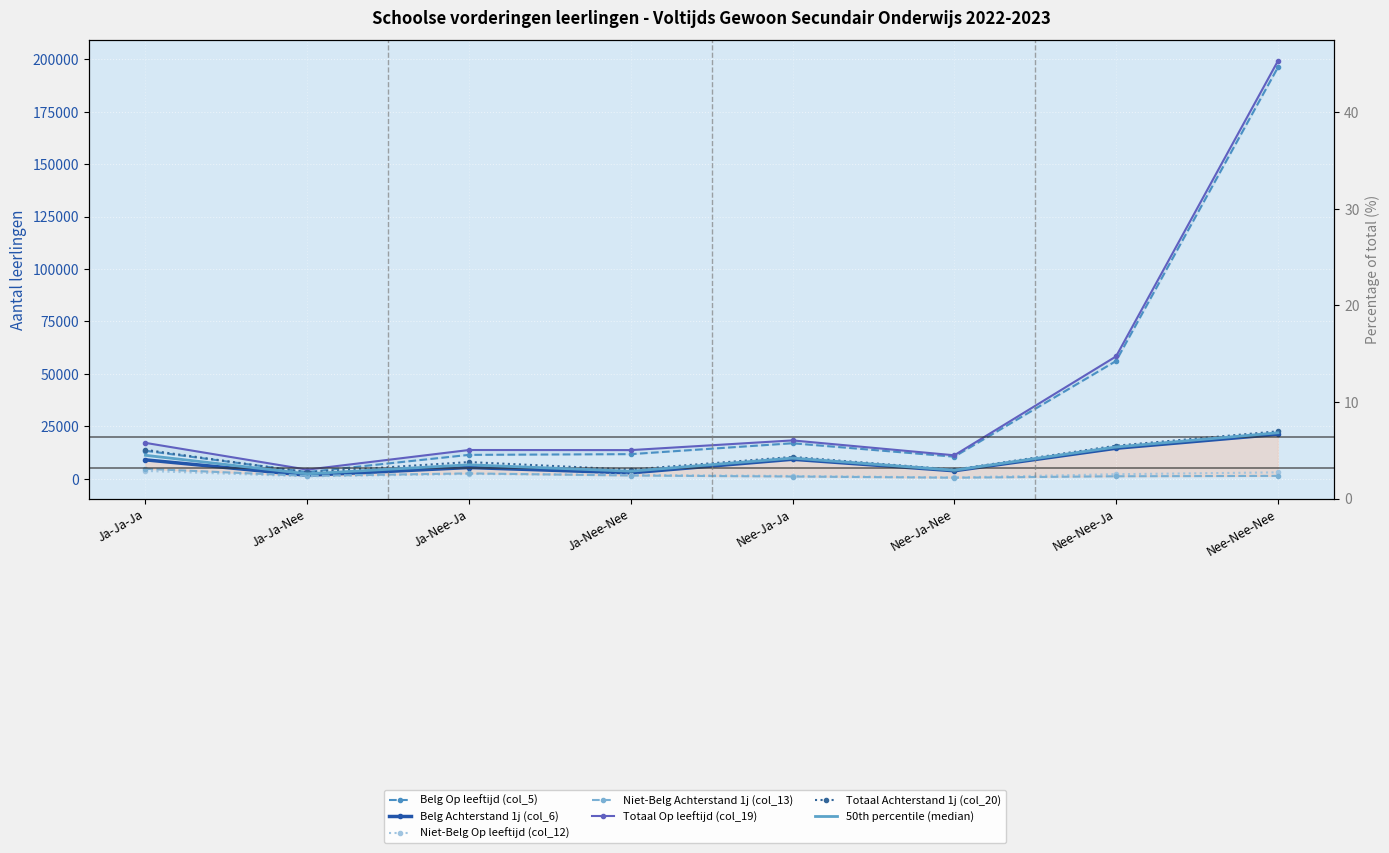

What is the difference between the maximum and minimum values in the Niet-Belg Achterstand 1j (col_13) series?

4249